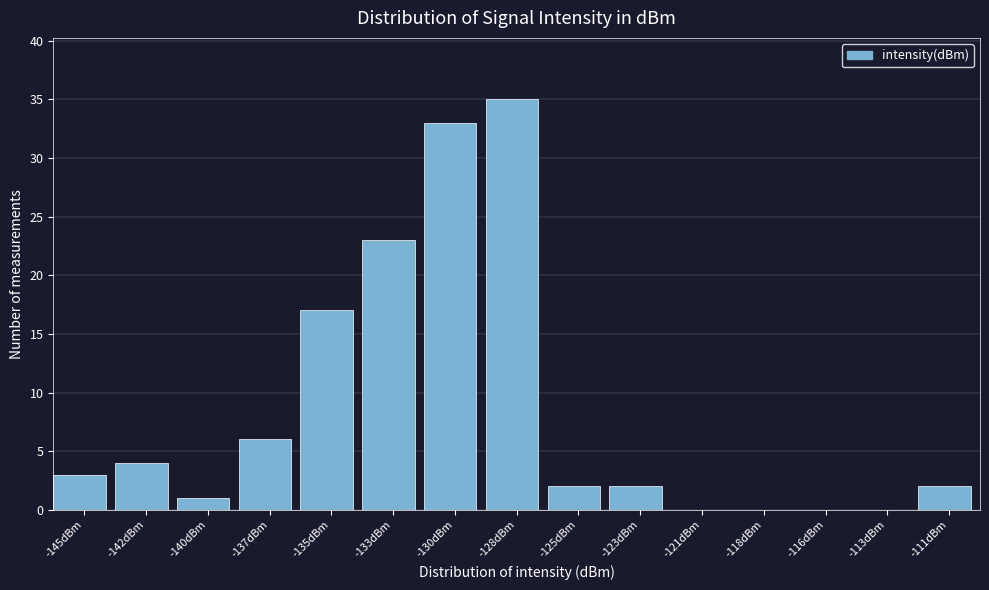

Reading right to left, extract all data points from this chart.

-111dBm=2	-113dBm=0	-116dBm=0	-118dBm=0	-121dBm=0	-123dBm=2	-125dBm=2	-128dBm=35	-130dBm=33	-133dBm=23	-135dBm=17	-137dBm=6	-140dBm=1	-142dBm=4	-145dBm=3